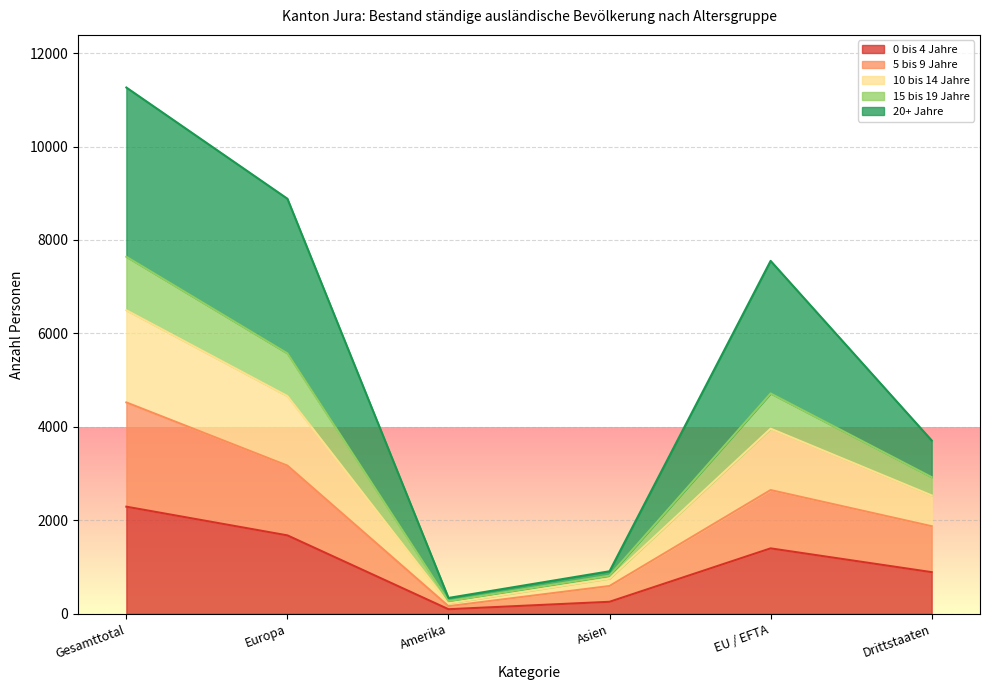

What is the label of the 1st point from the right?

Drittstaaten